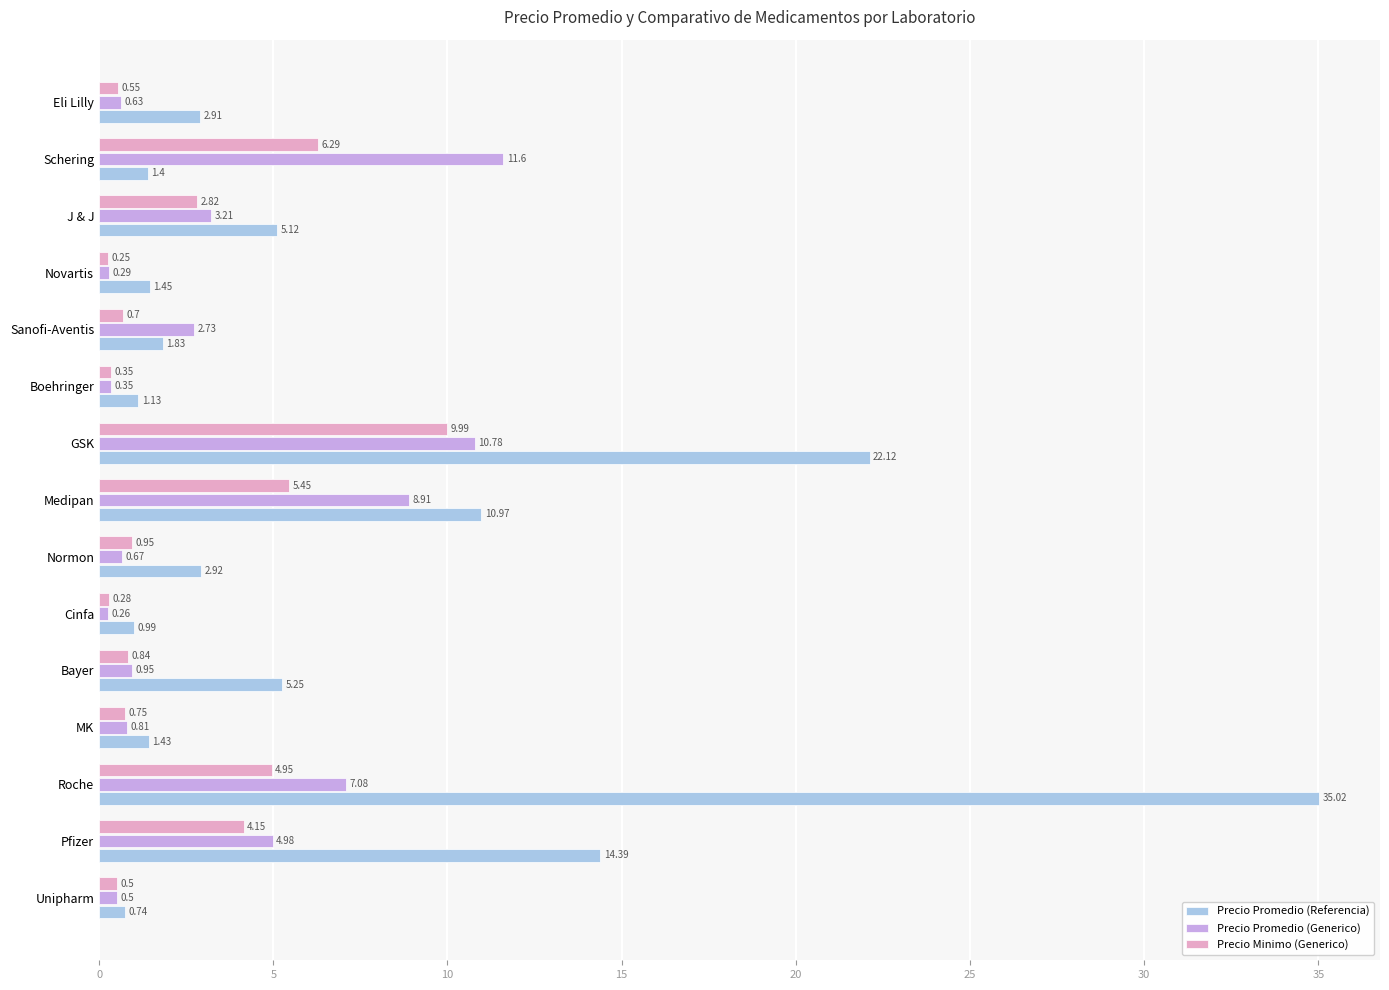

What is the average value of the Precio Minimo (Generico) series?

2.6